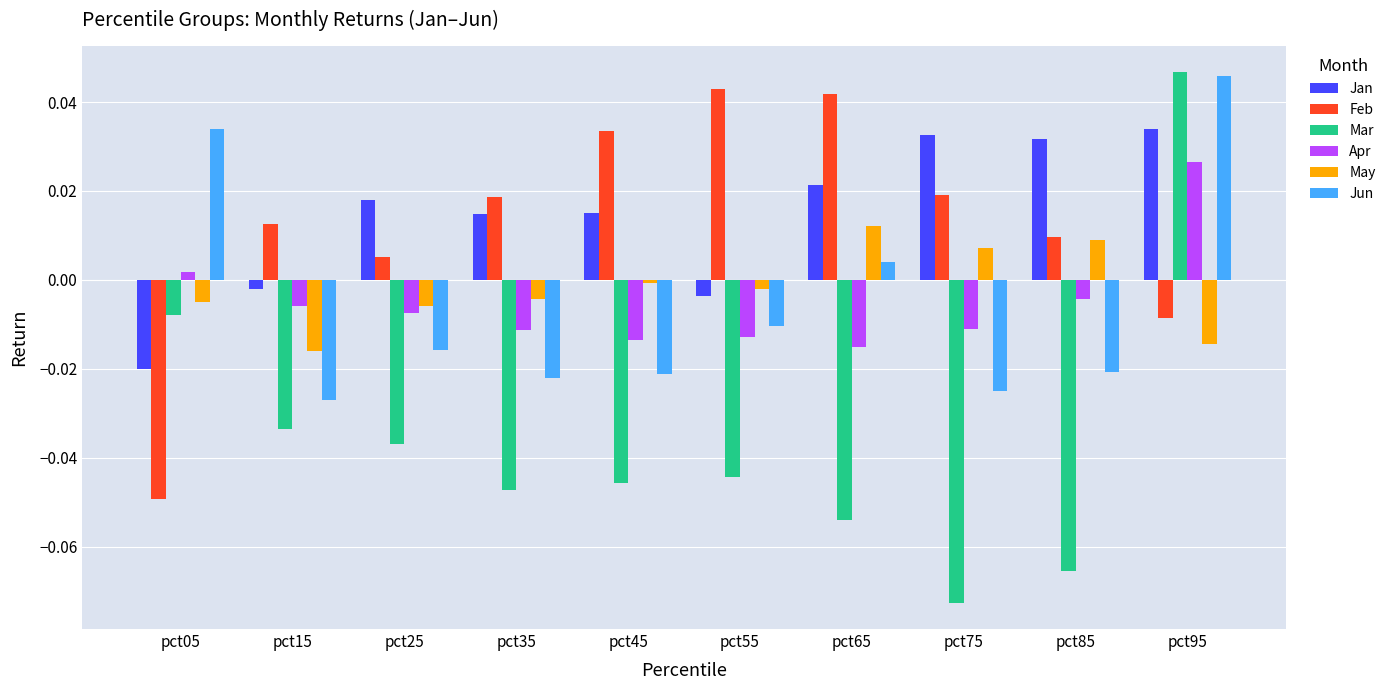

Is it true that Jun equals -0.0 at pct15?

True